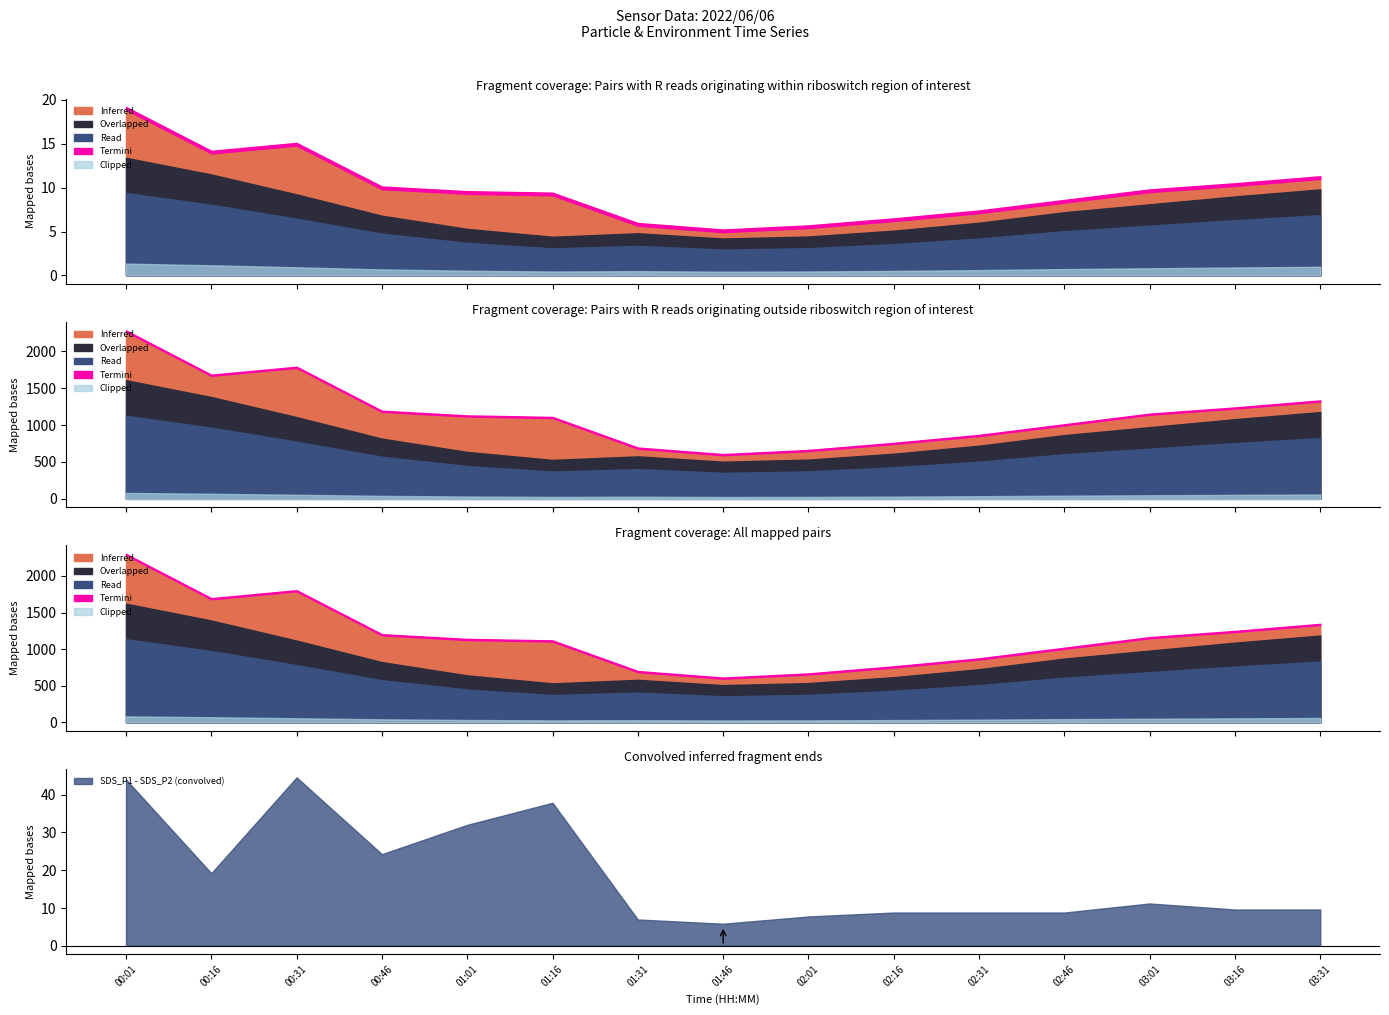

What is the spread (max minus min) of values at 03:01?

89.2